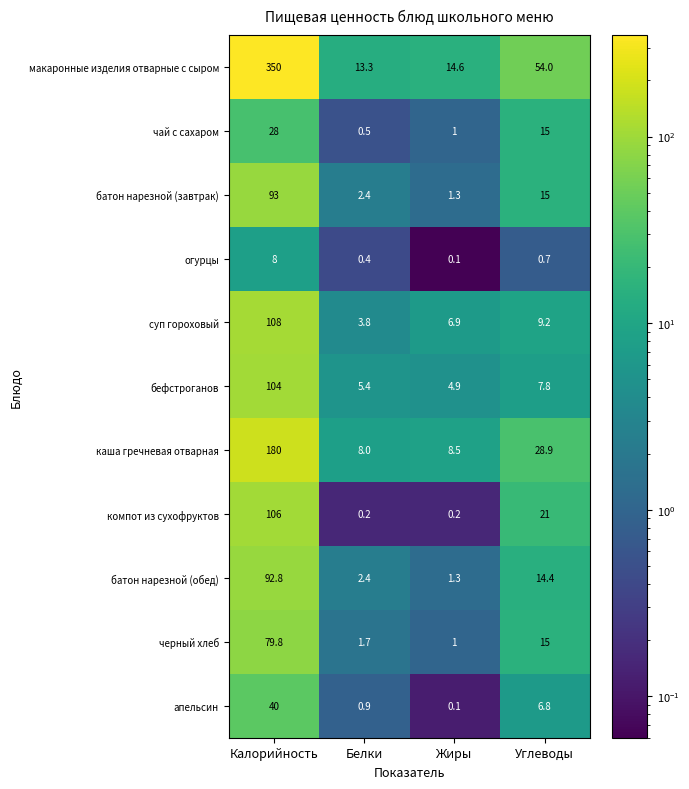

Which category has the highest value in the батон нарезной (завтрак) series?

Калорийность